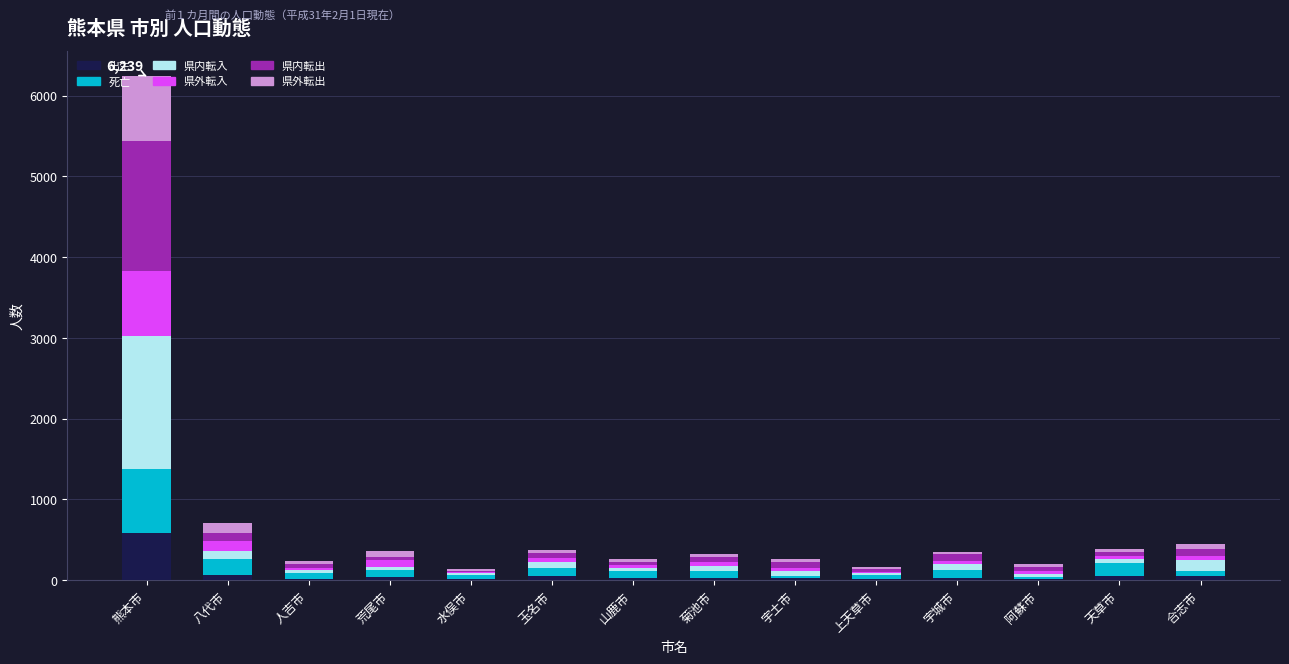

At which category is the sum across all series the highest?

熊本市